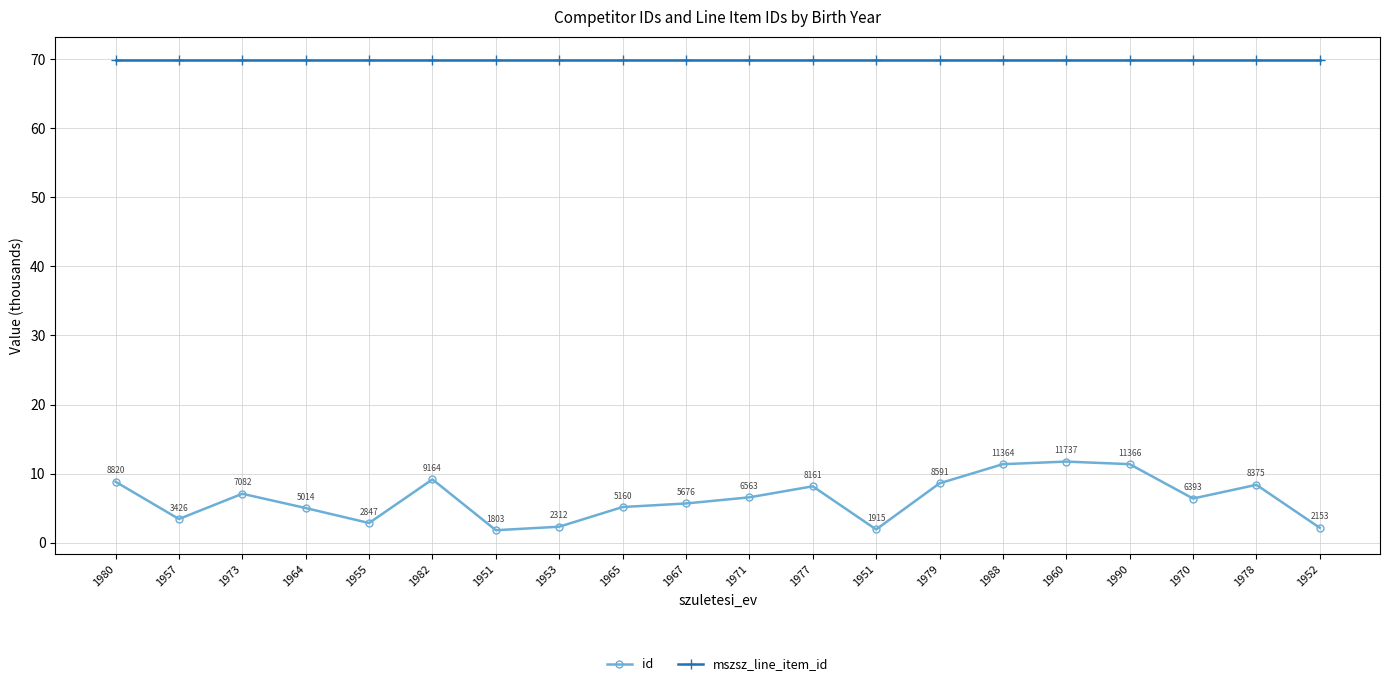

Between 1951 and 1990, which is larger?

1990